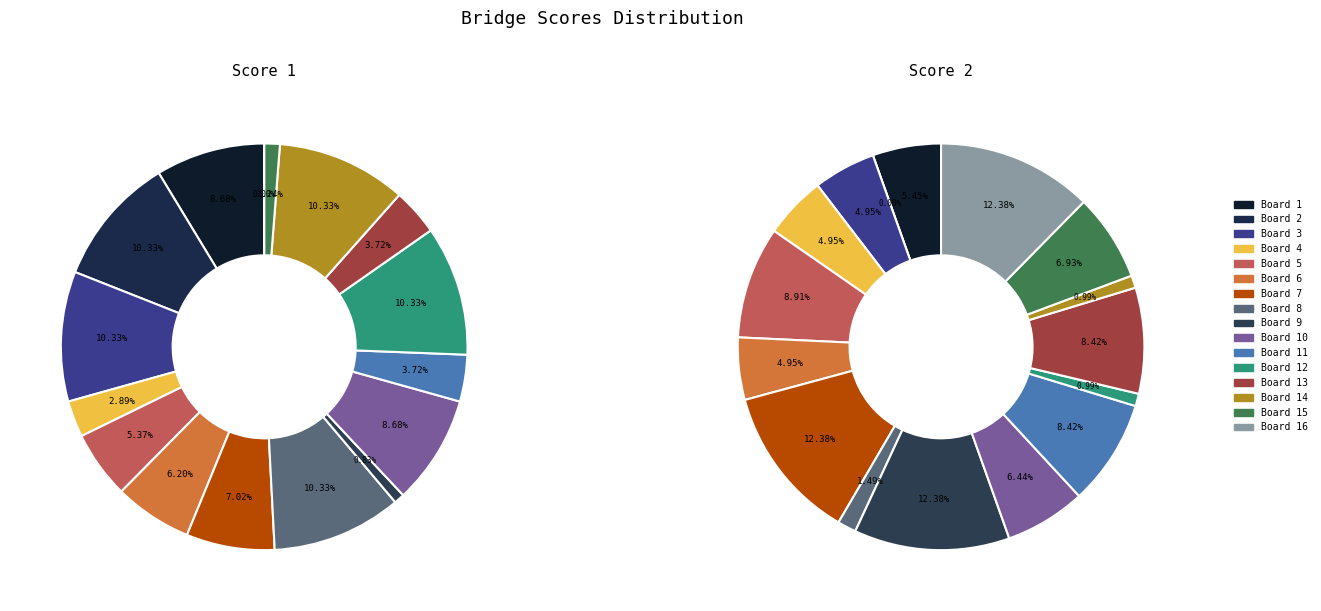

Which category has the smallest portion of the pie?

Board 16